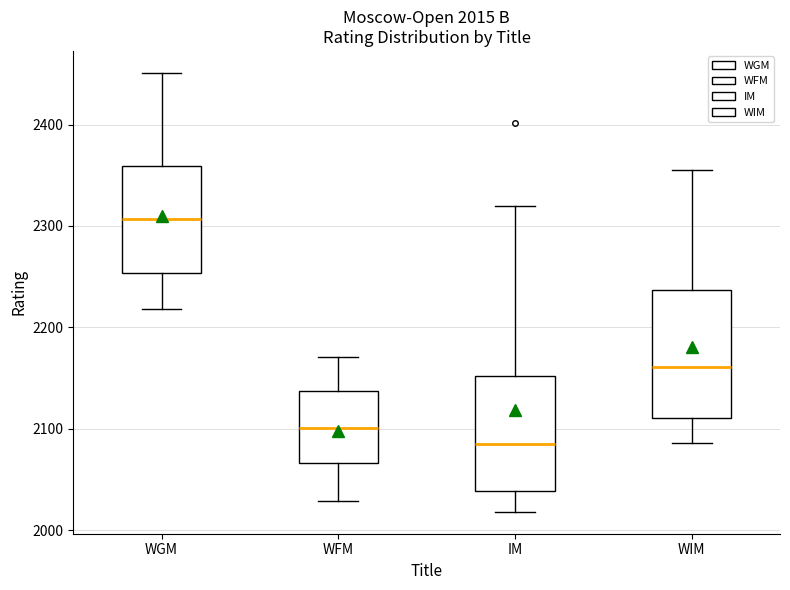

Which box is the tallest, from its lower edge to its upper edge?

WIM